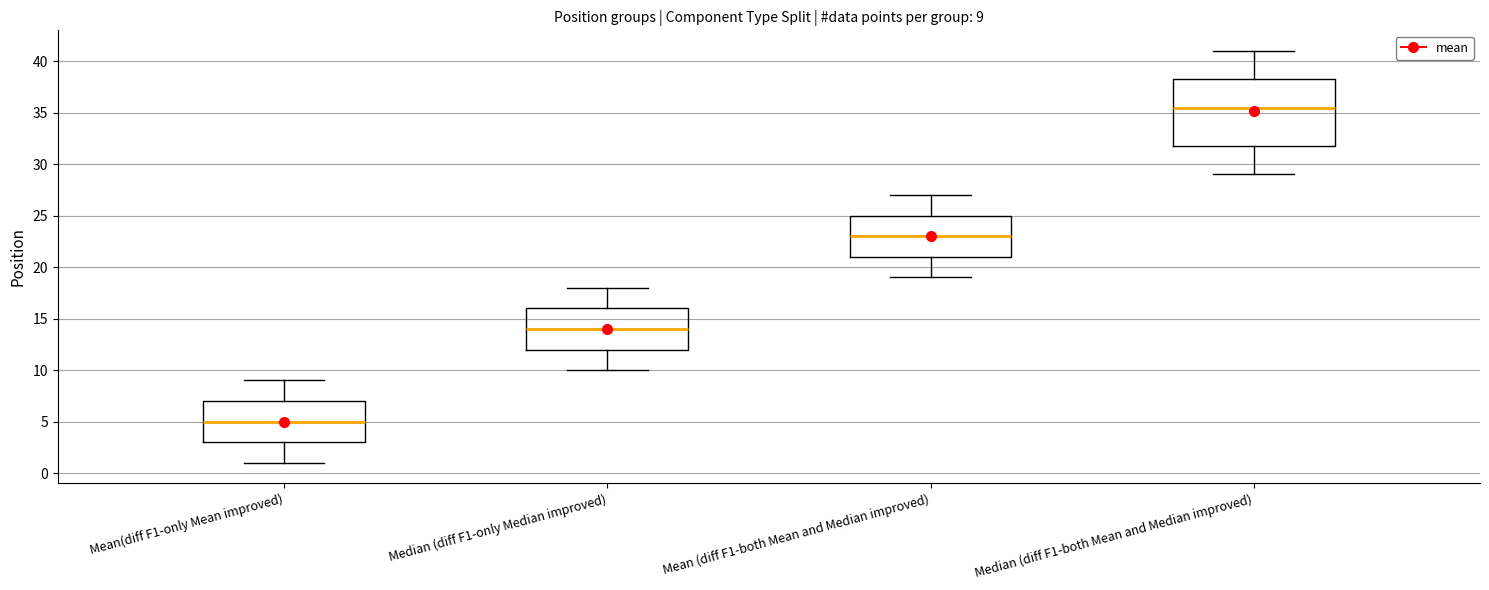

Which box has the highest median line?

Median (diff F1-both Mean and Median improved)